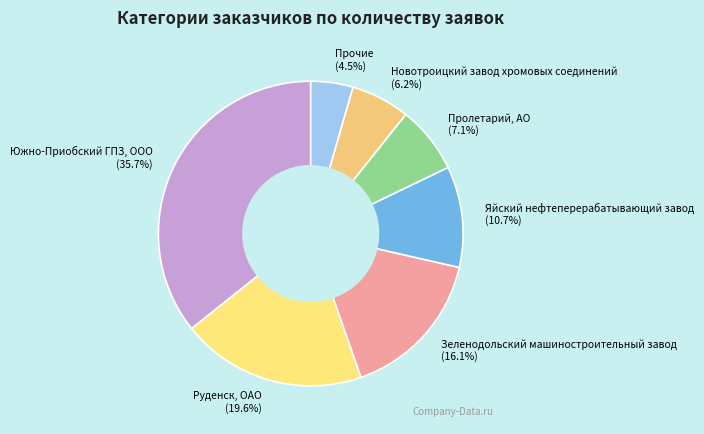

To the nearest percent, what portion does Пролетарий, АО represent?

7%